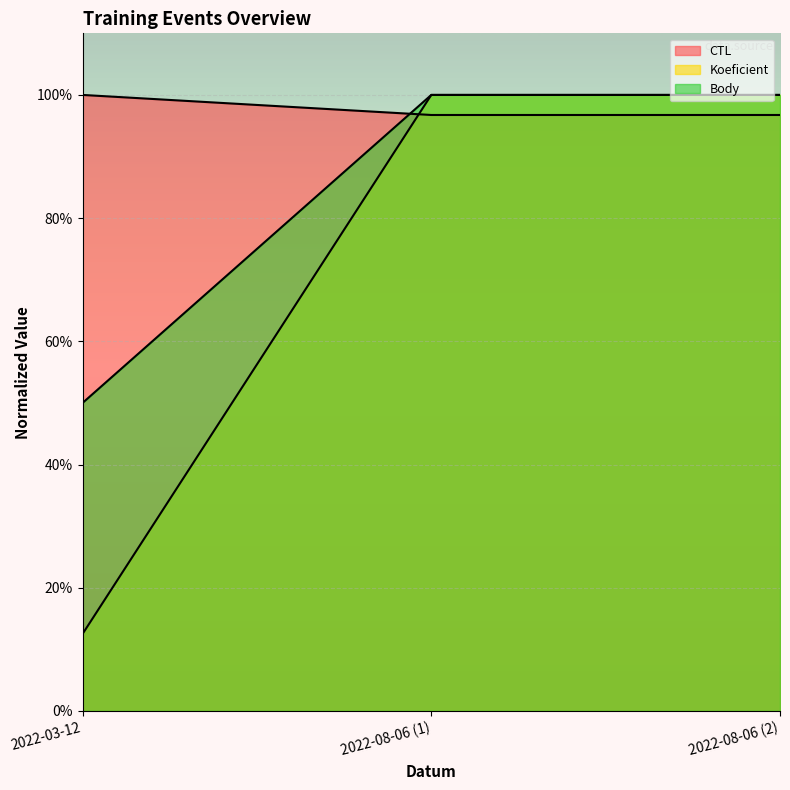

What is the value of the Body point at the 2nd from the left?

100.0